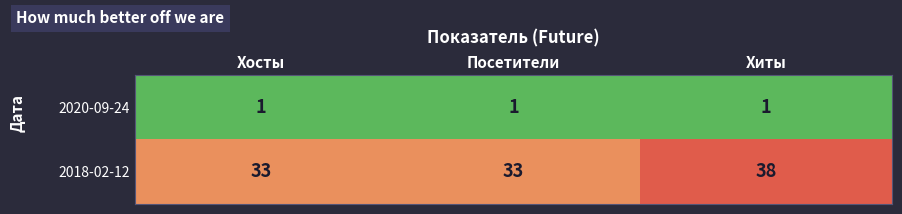

At how many categories does at least one series exceed 16?

3